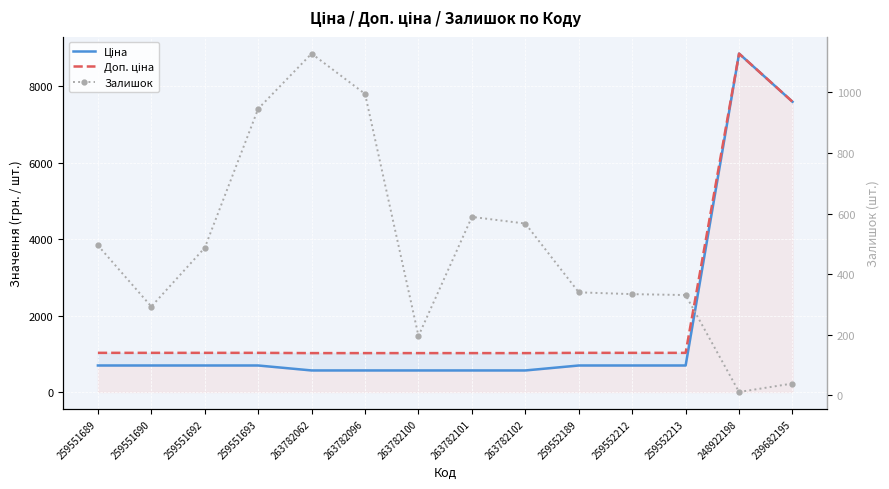

True or false: Ціна and Доп. ціна cross at least once.

False